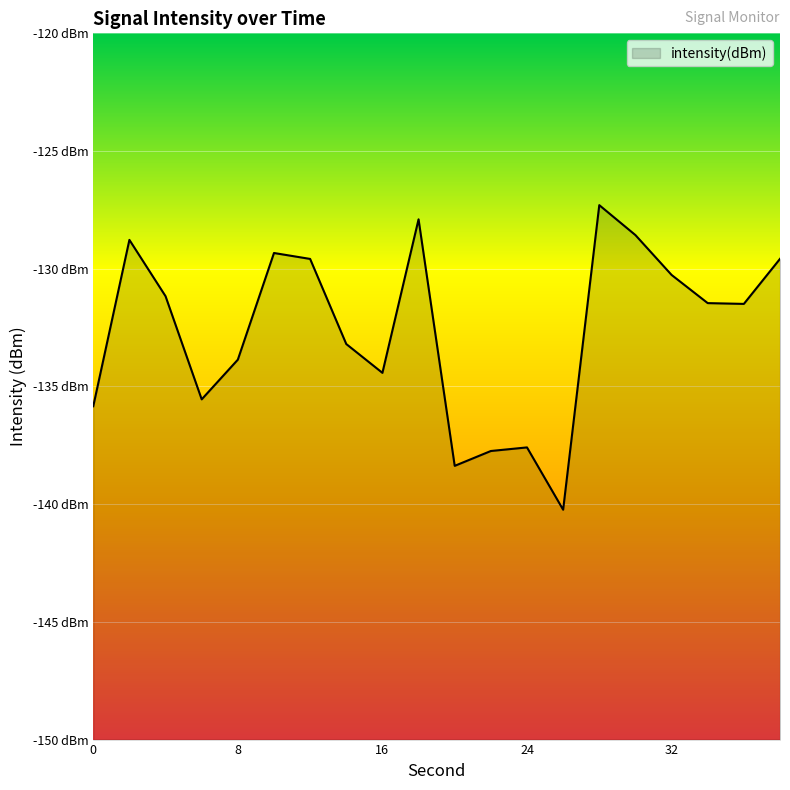

List the labels in order of value, largest first.

28, 18, 30, 2, 10, 38, 12, 32, 4, 34, 36, 14, 8, 16, 6, 0, 24, 22, 20, 26